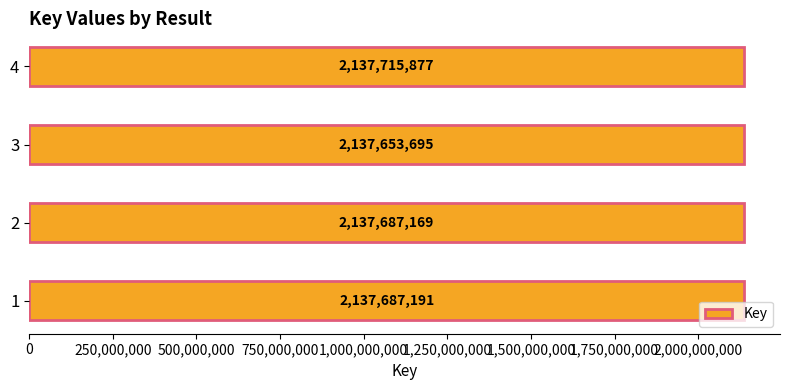

What is the ratio of the value at 4 to the value at 1?

1.0